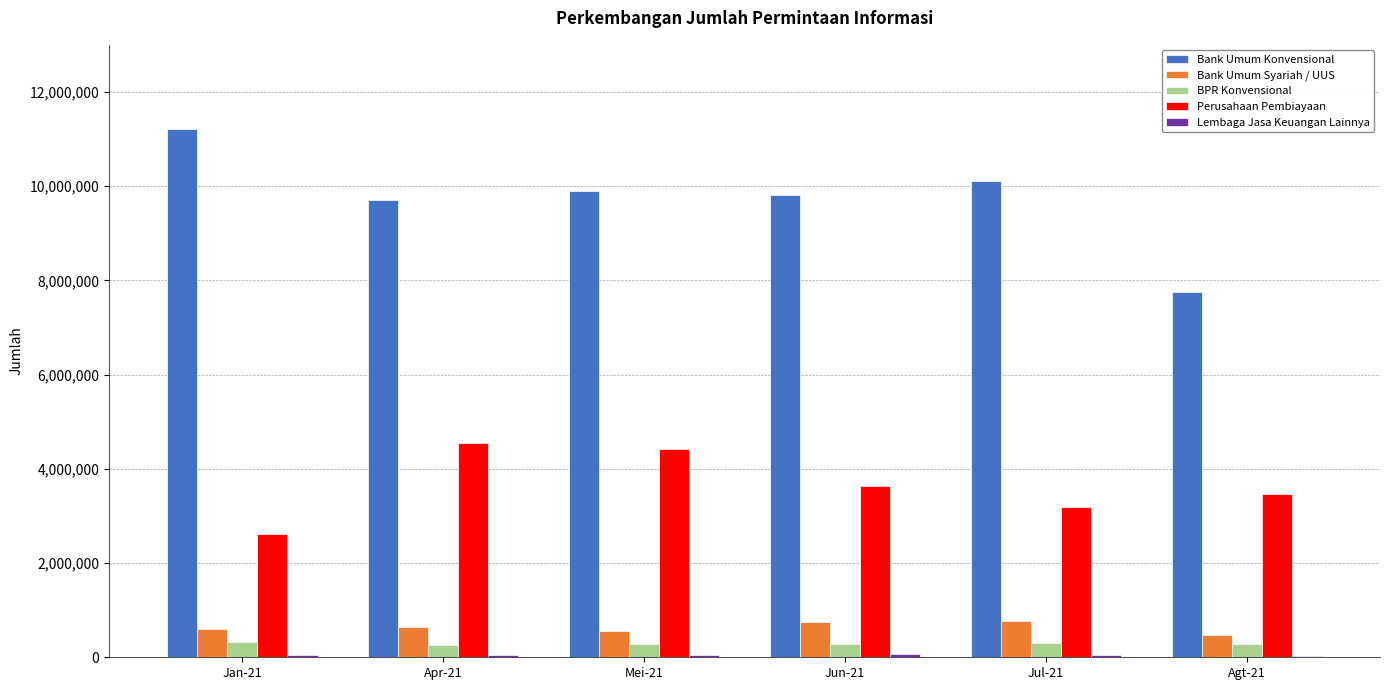

How many groups of bars are there?

6